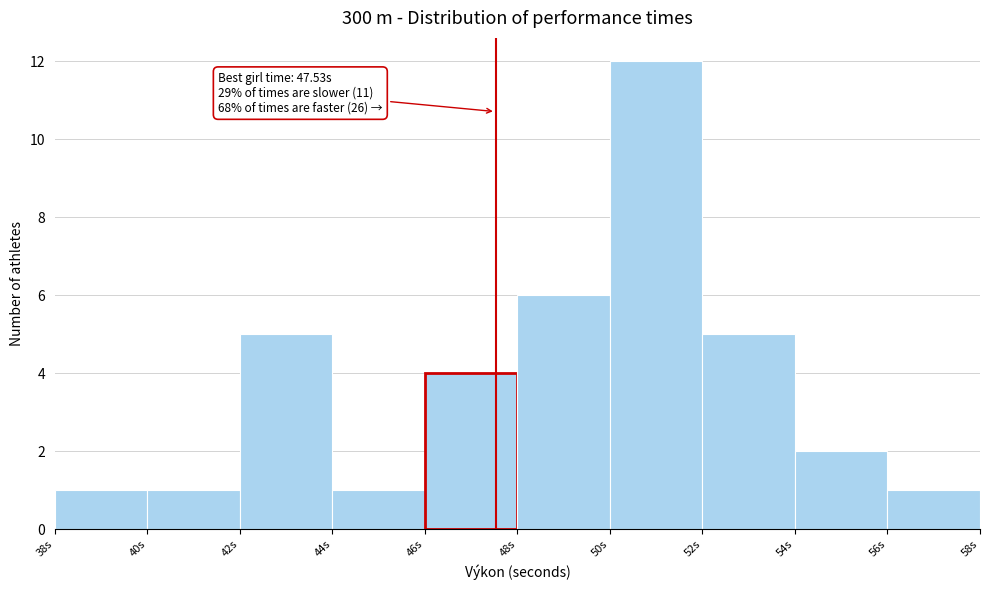

Over which range of the x-axis is the bar tallest?

50 to 52